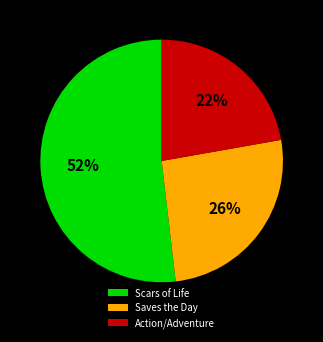

Between Action/Adventure and Scars of Life, which is larger?

Scars of Life